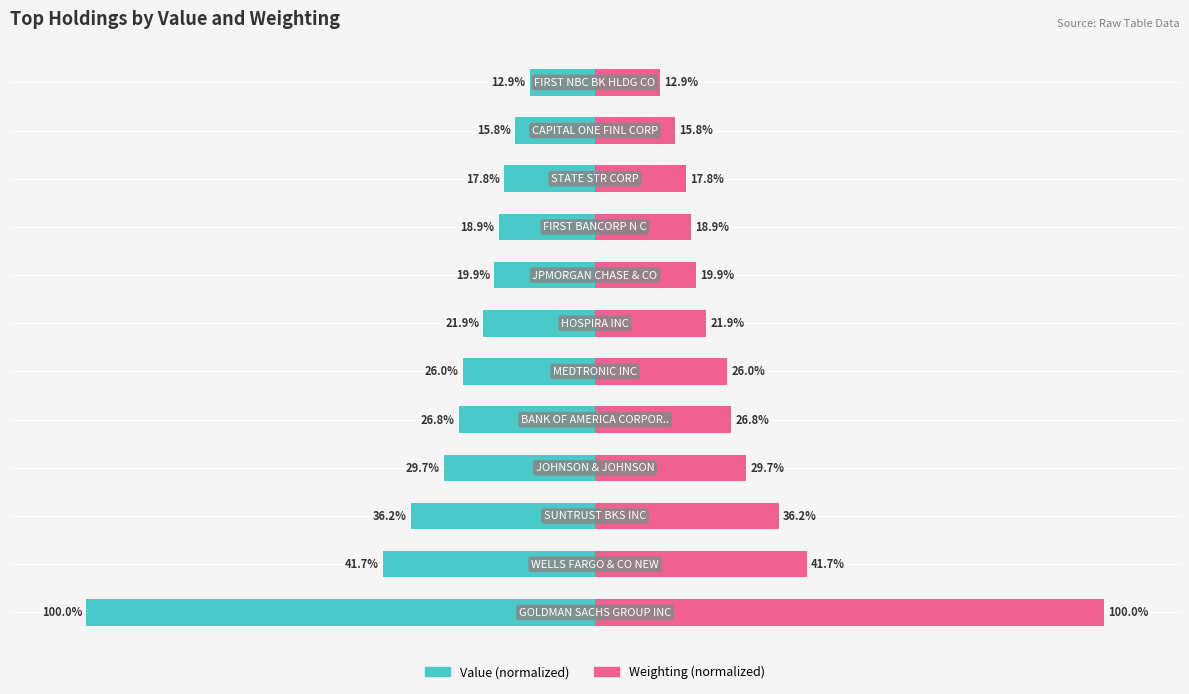

Is it true that Weighting equals 24.8 at 10?

False